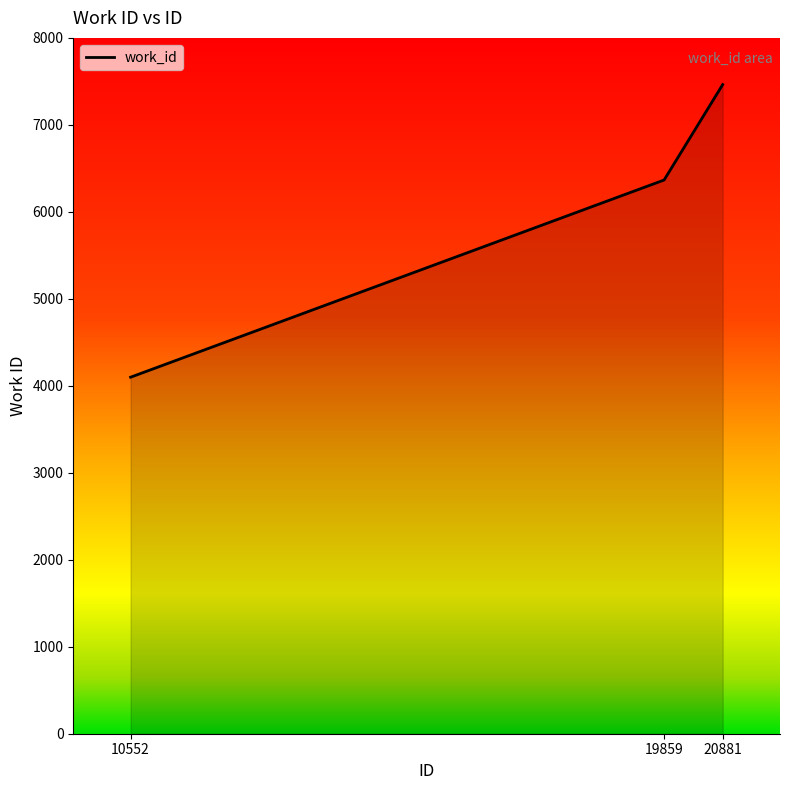

What is the average value?

5976